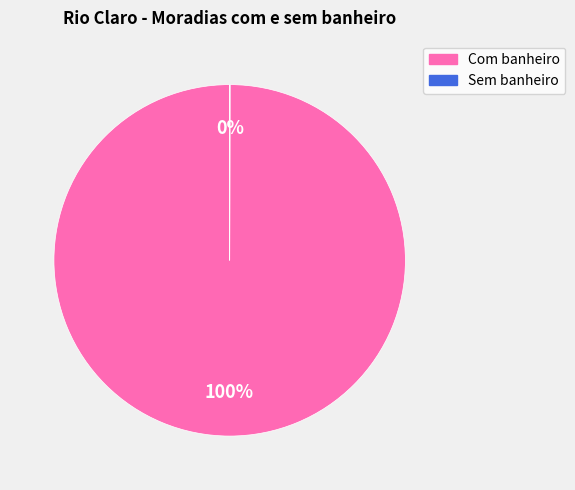

To the nearest percent, what portion does Com banheiro represent?

100%